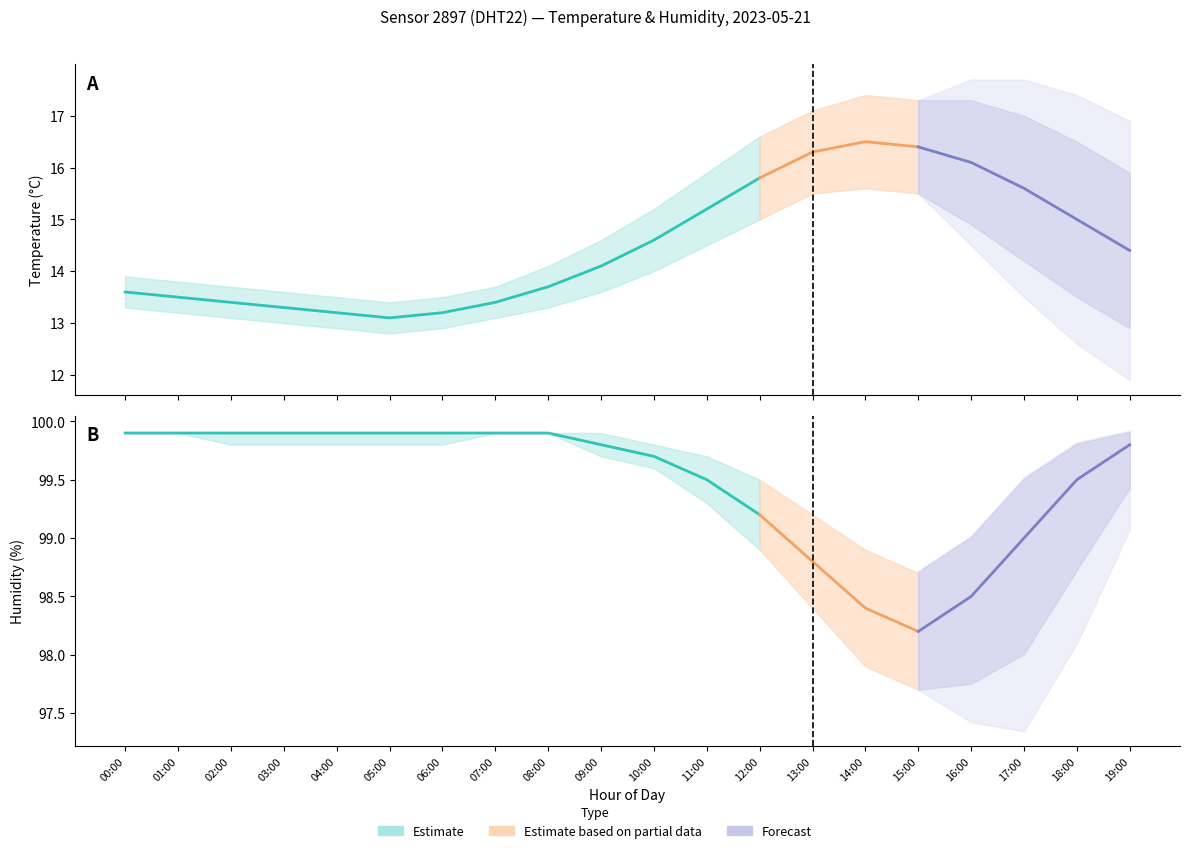

How many interior local valleys does the humidity_upper series have?

1